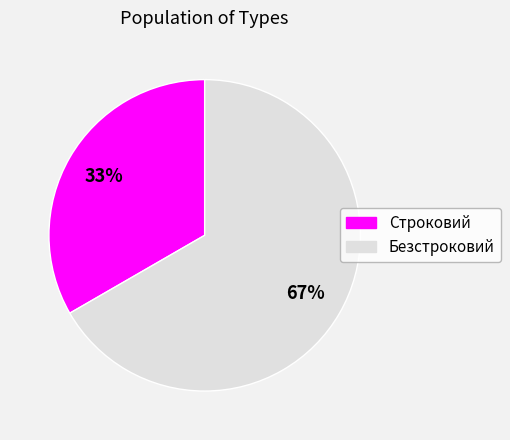

Which has a higher value, Безстроковий or Строковий?

Безстроковий